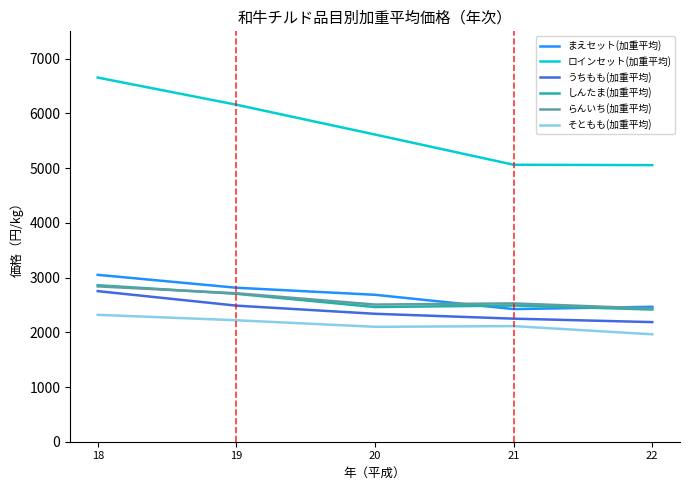

True or false: ロインセット(加重平均) and らんいち(加重平均) cross at least once.

False